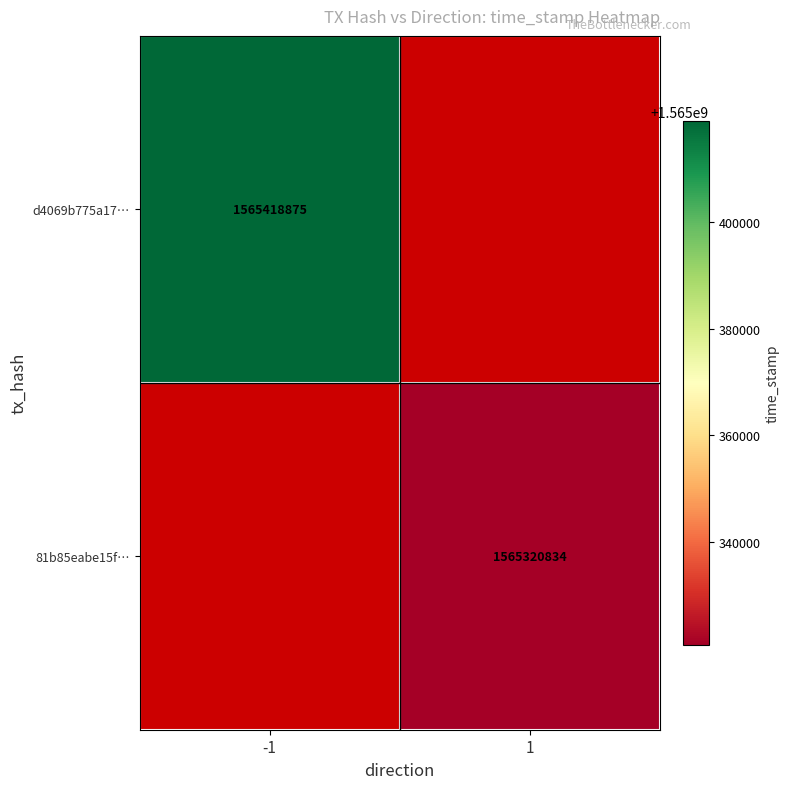

Is it true that 81b85eabe15f… equals 1565320834 at 1?

True